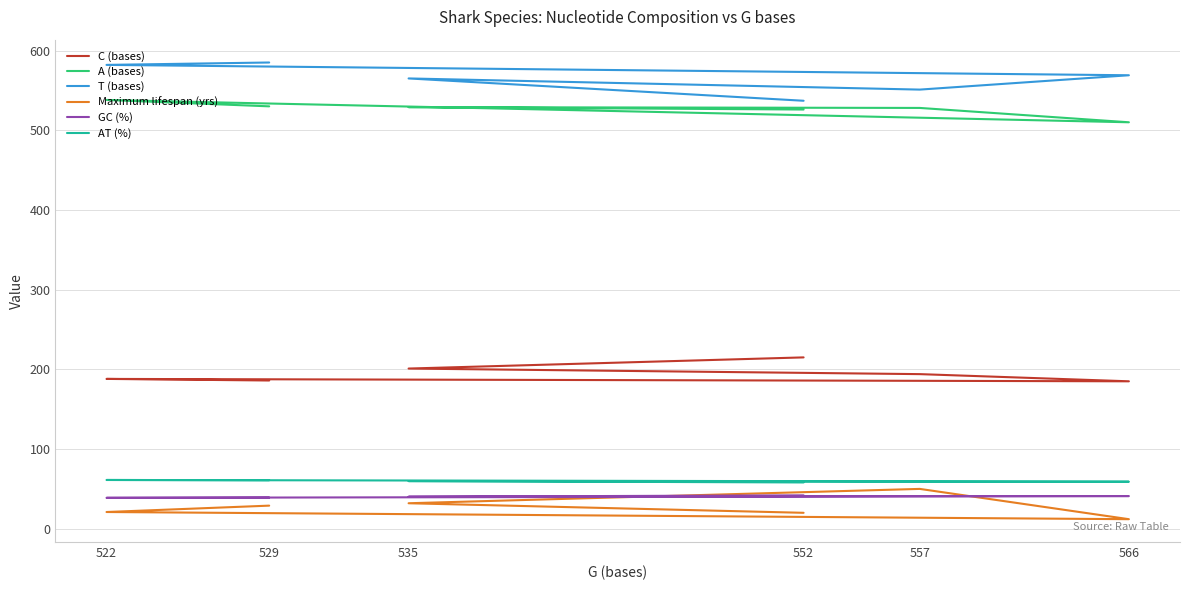

At which label is Maximum lifespan (yrs) closest to 31?

535